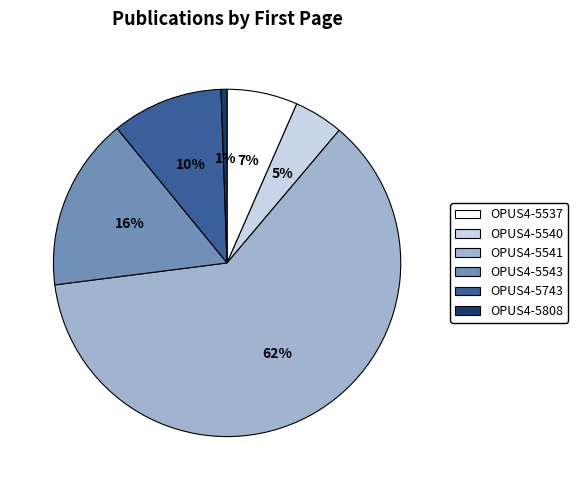

To the nearest percent, what is the average slice percentage?

17%